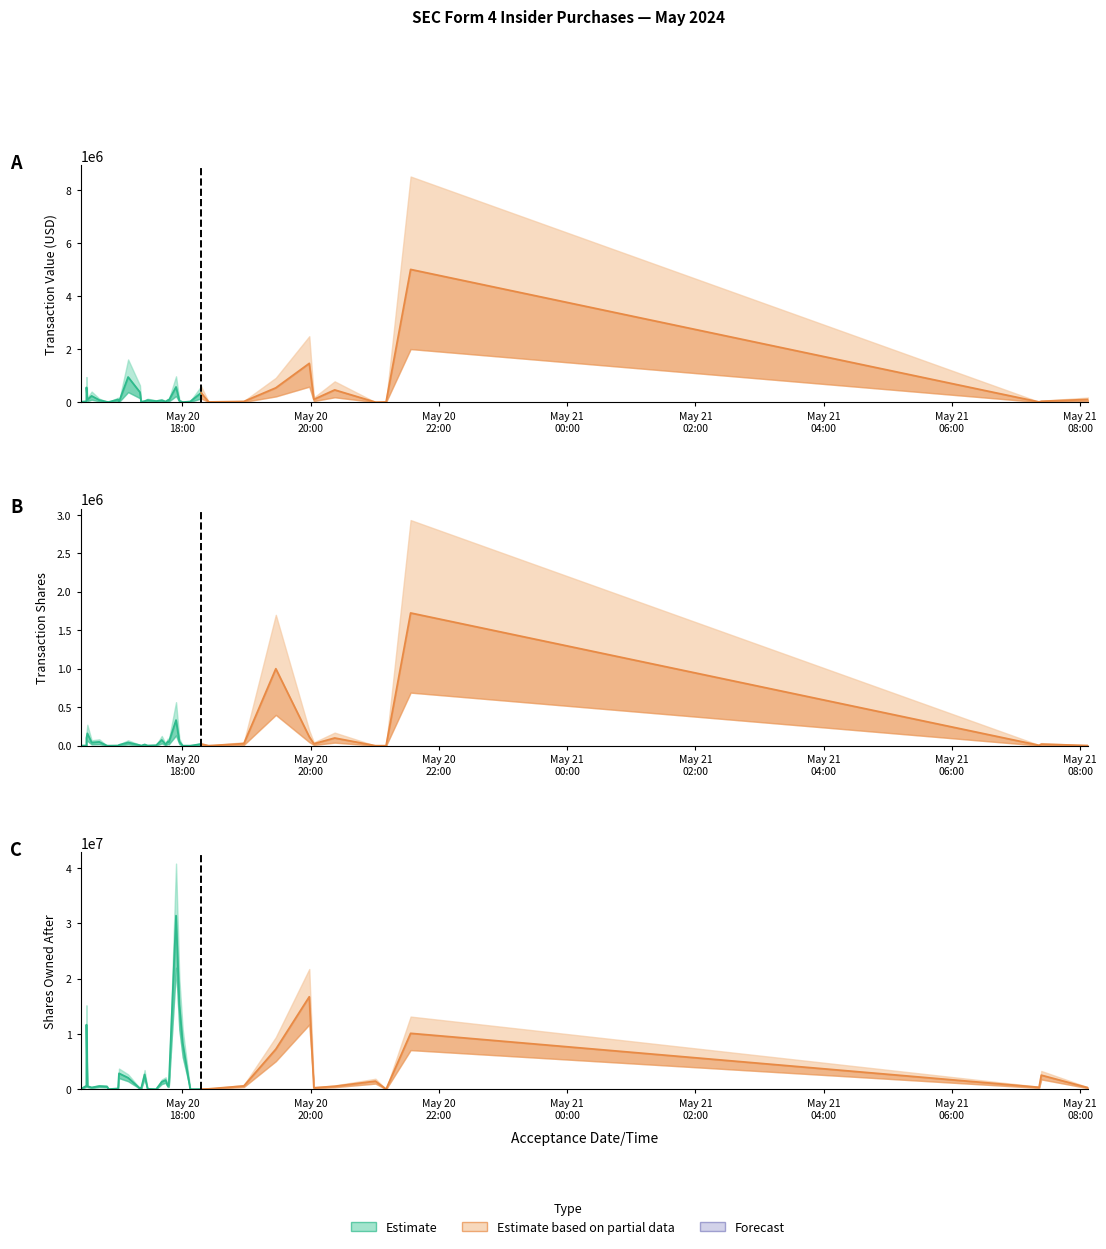

Which series has the largest total across all categories?

sharesOwnedFollowingTransaction